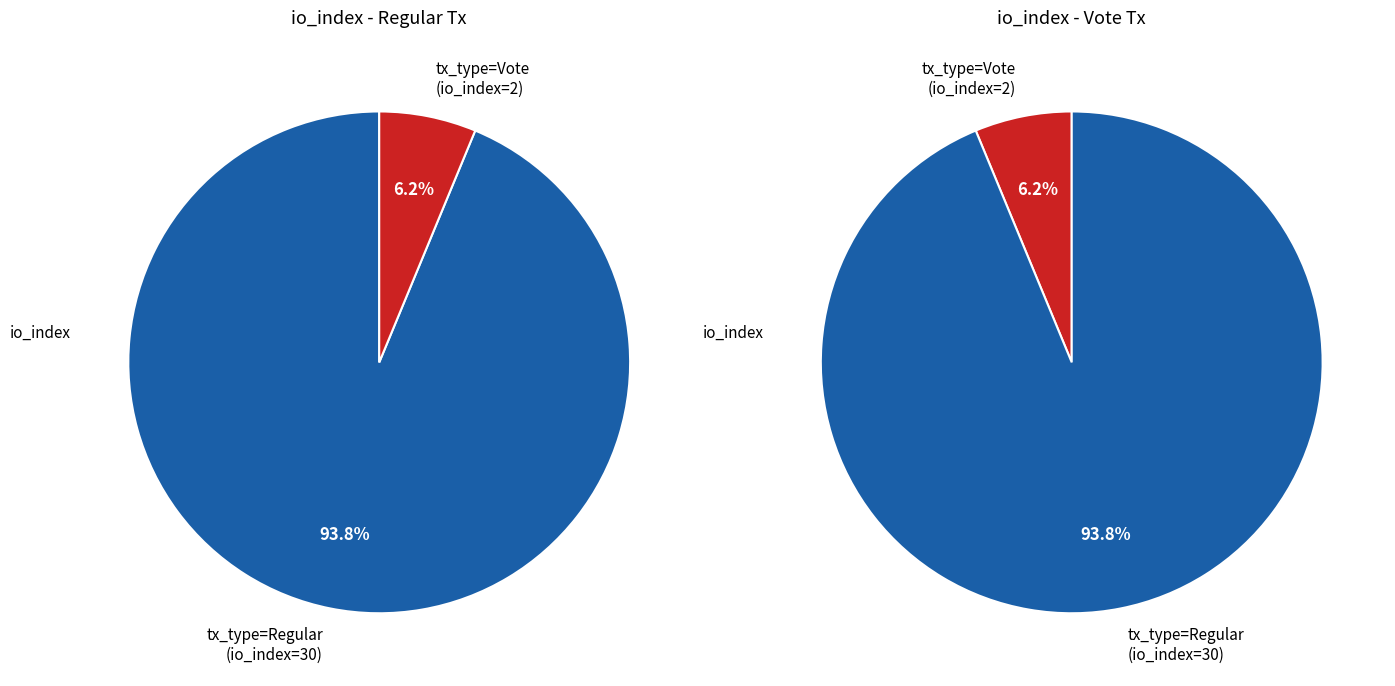

What percentage is the 0 slice, to the nearest percent?

94%